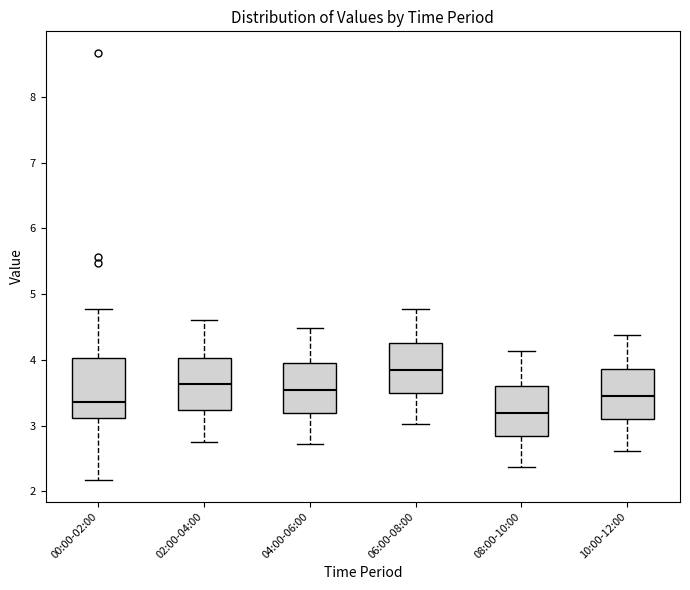

Which box's median line is the highest?

06:00-08:00